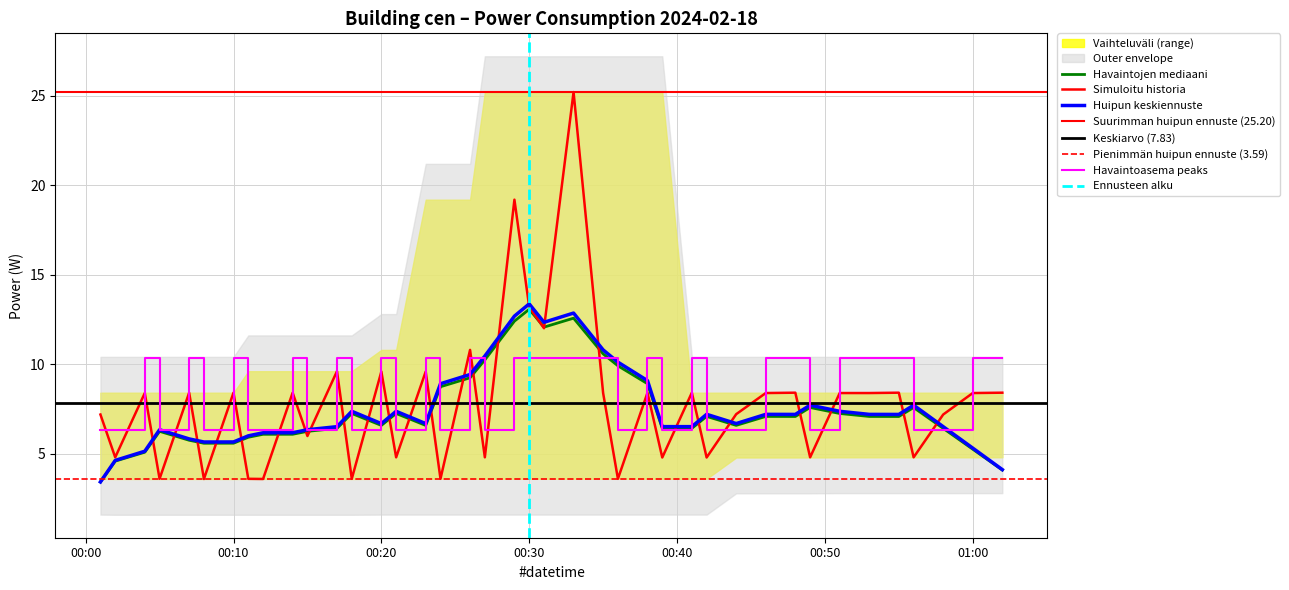

True or false: the data has more than 2 interior local peaks.

True